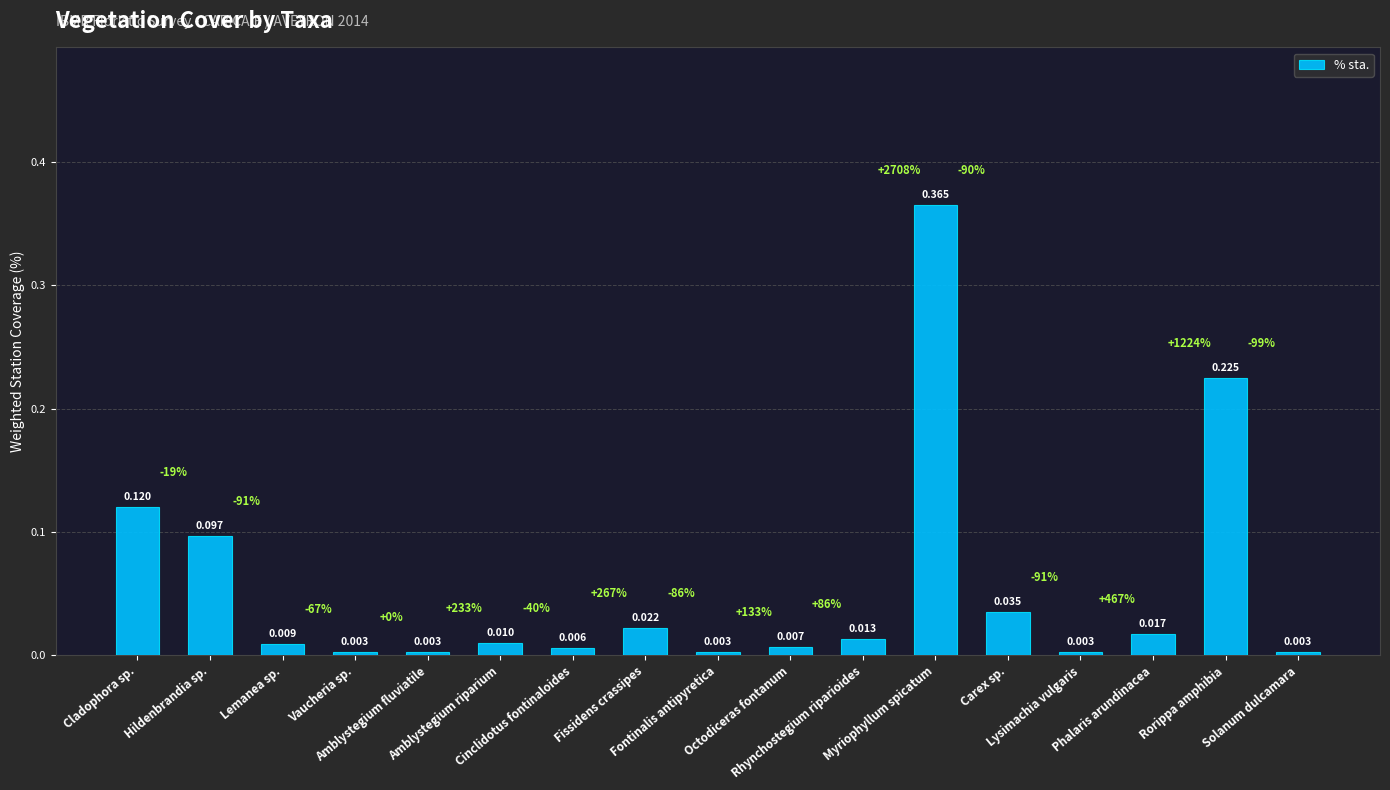

Does the chart contain any negative values?

No